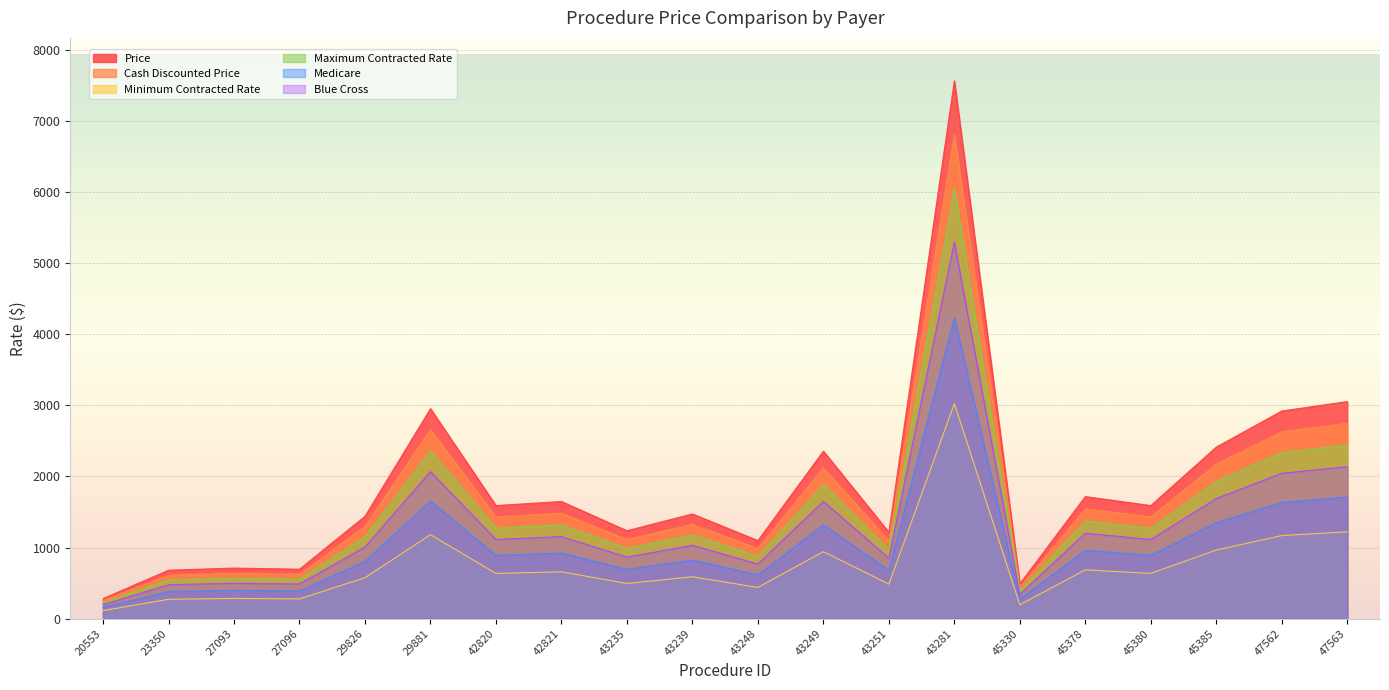

How many lines are shown in the chart?

6